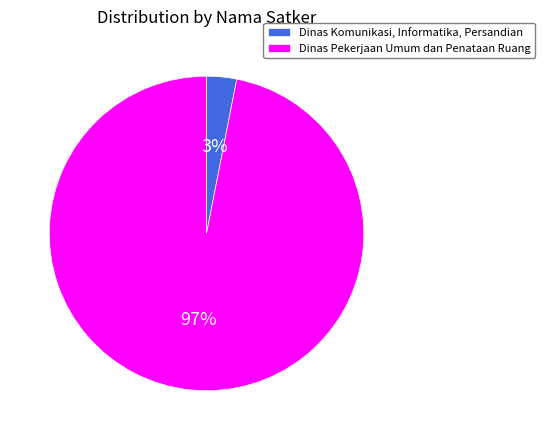

Which has a higher value, Dinas Komunikasi, Informatika, Persandian or Dinas Pekerjaan Umum dan Penataan Ruang?

Dinas Pekerjaan Umum dan Penataan Ruang